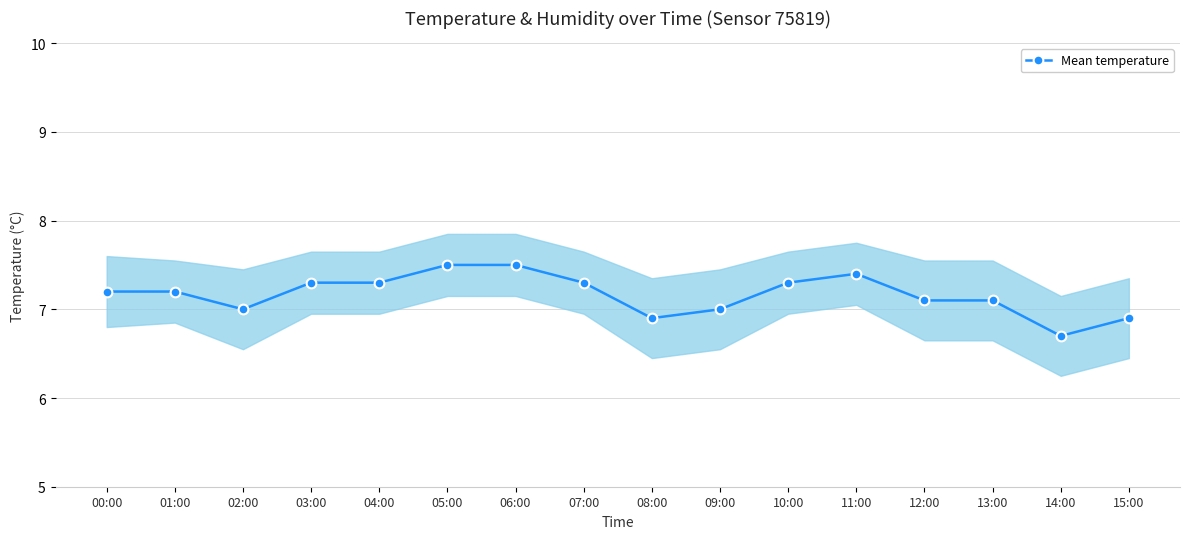

List the labels in order of value, largest first.

05:00, 06:00, 11:00, 03:00, 04:00, 07:00, 10:00, 00:00, 01:00, 12:00, 13:00, 02:00, 09:00, 08:00, 15:00, 14:00